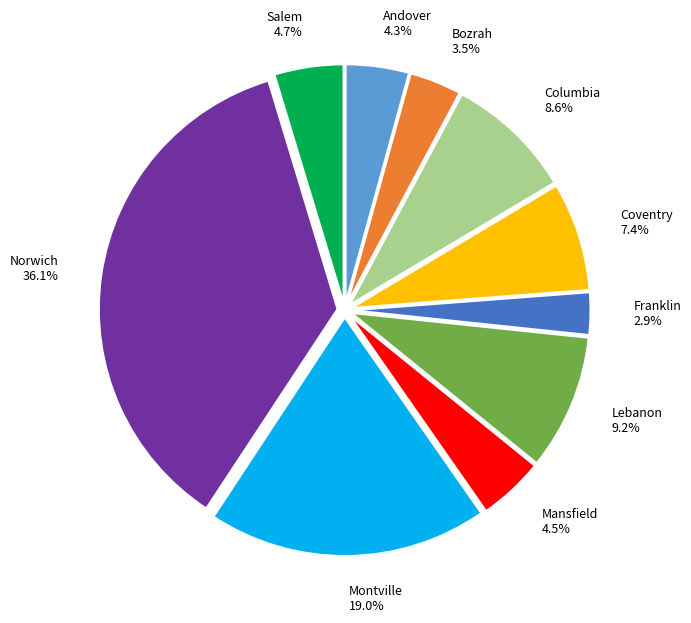

Is there a majority slice in this chart?

No